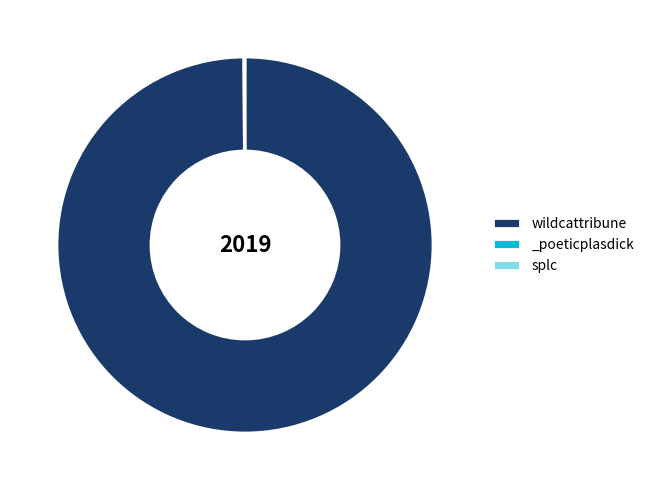

Which category has the biggest portion of the pie?

wildcattribune